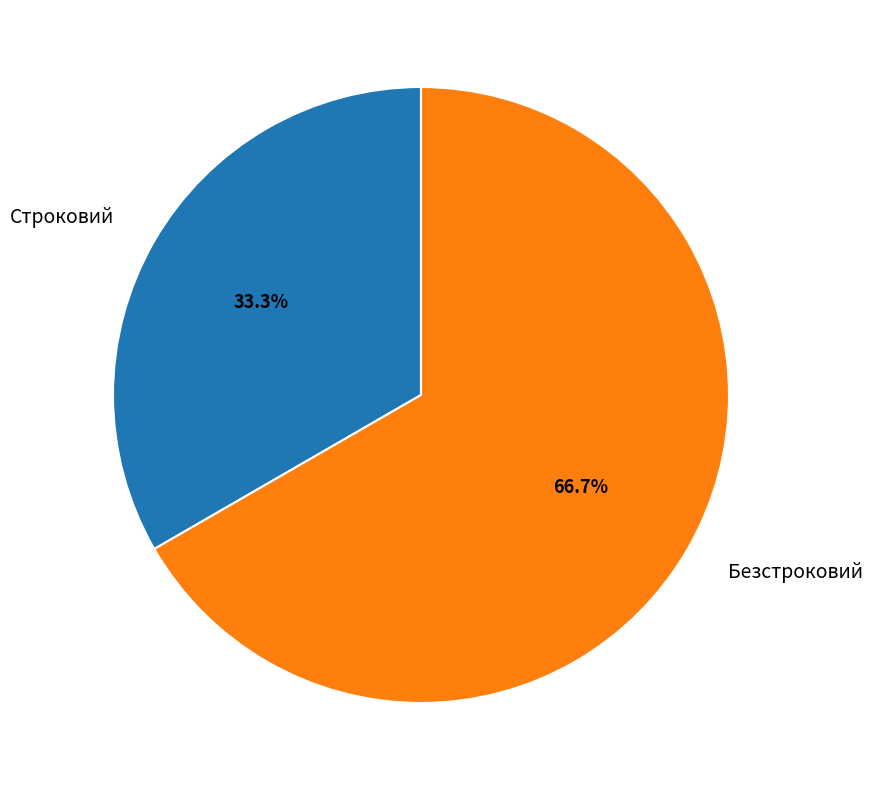

To the nearest percent, what is the difference between the largest and smallest slice percentages?

33%